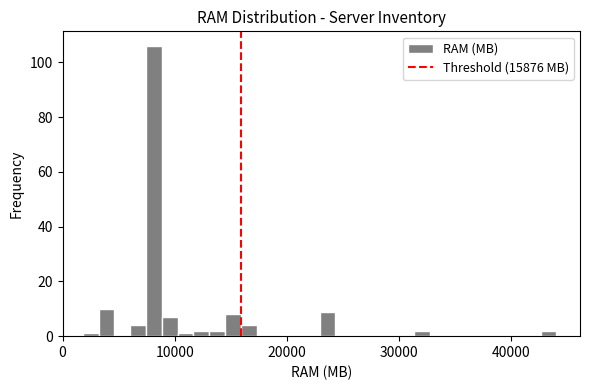

Around what value on the x-axis is the tallest bar? Give the approximate position of its centre, as read against the axis.

8000